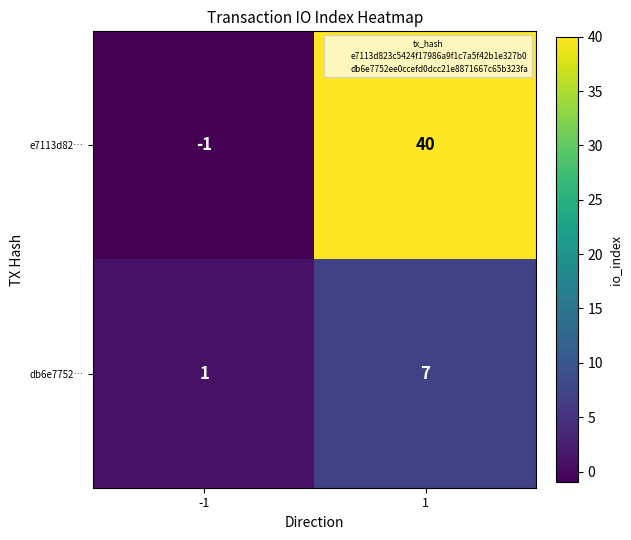

What is the total value across all series at 1?

47